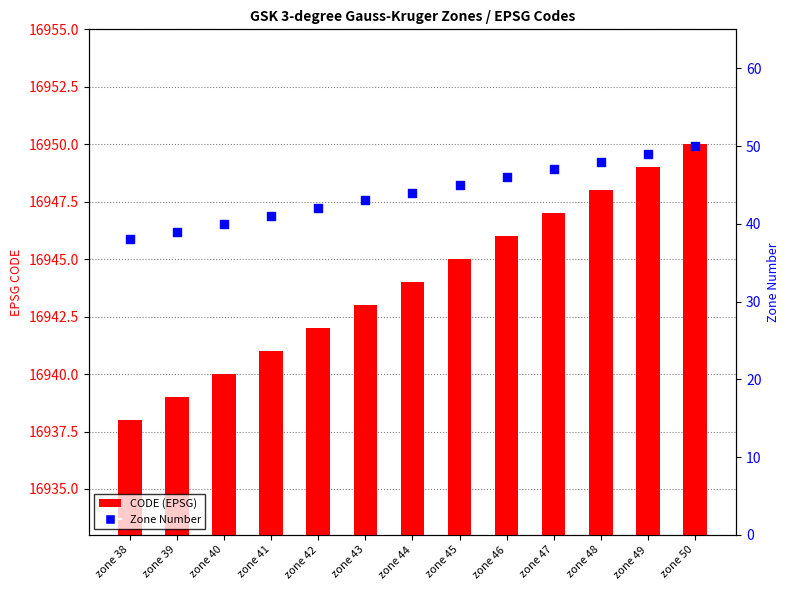

Which series reaches the minimum Y coordinate?

Zone Number